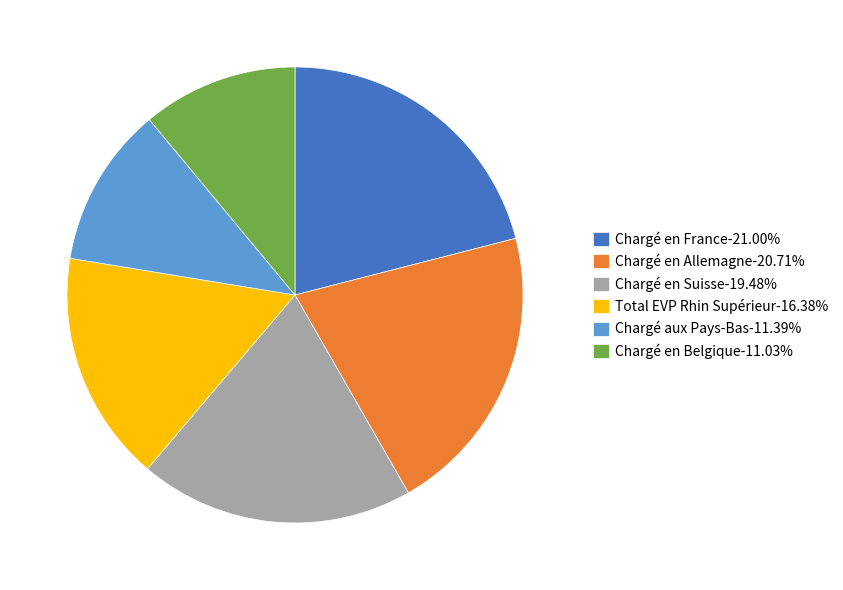

Is Total EVP Rhin Supérieur the majority of the pie?

No